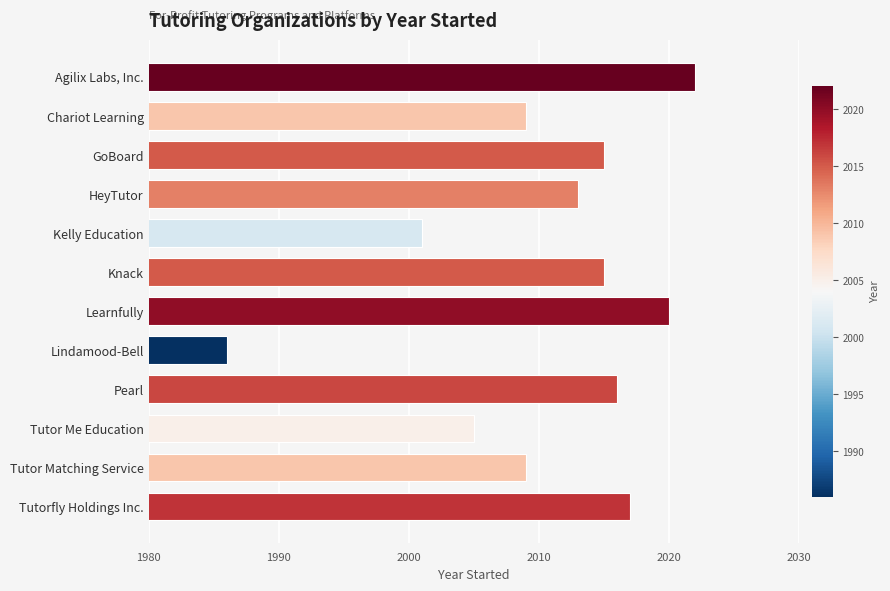

How many series are shown in this chart?

1